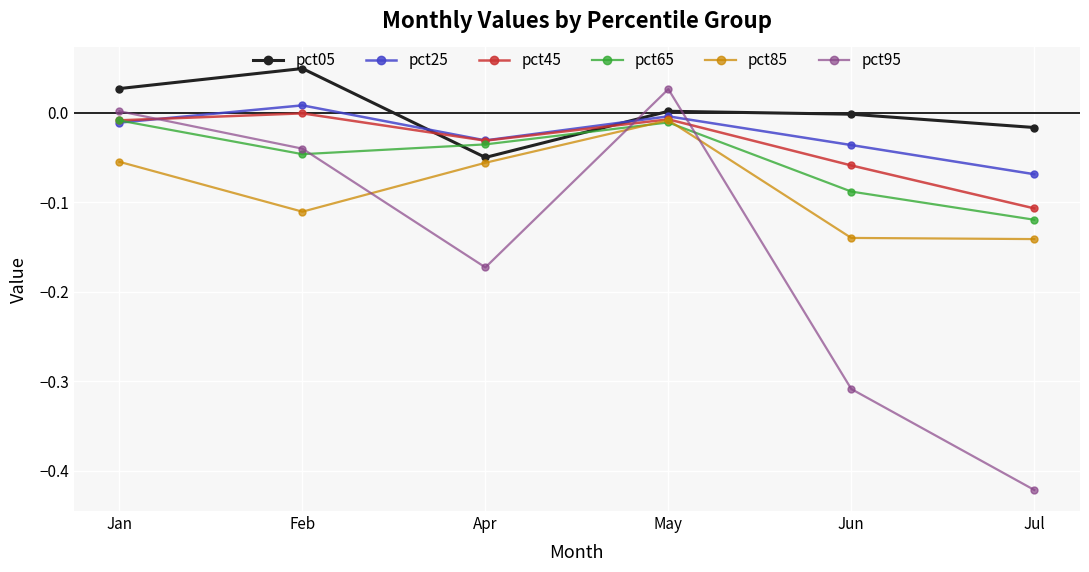

Which category has the highest value across all series?

Feb